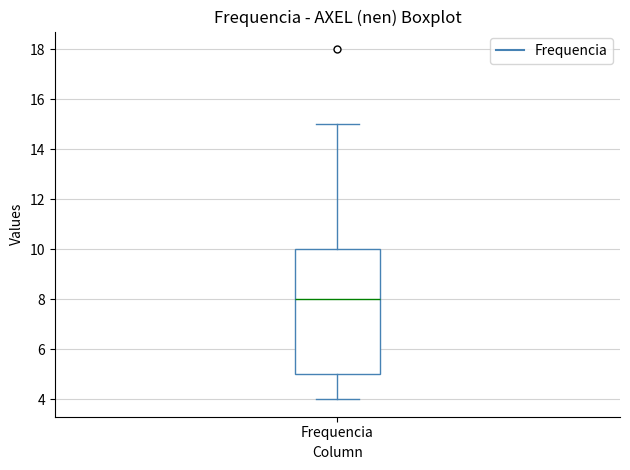

Transcribe this box plot: give where the median line is, the range the box spans, and where the two whiskers end, as read against the y-axis. The values are not printed on the chart, so give them approximately, as read against the axis.

median 8, box 5 to 10, whiskers 4 to 15